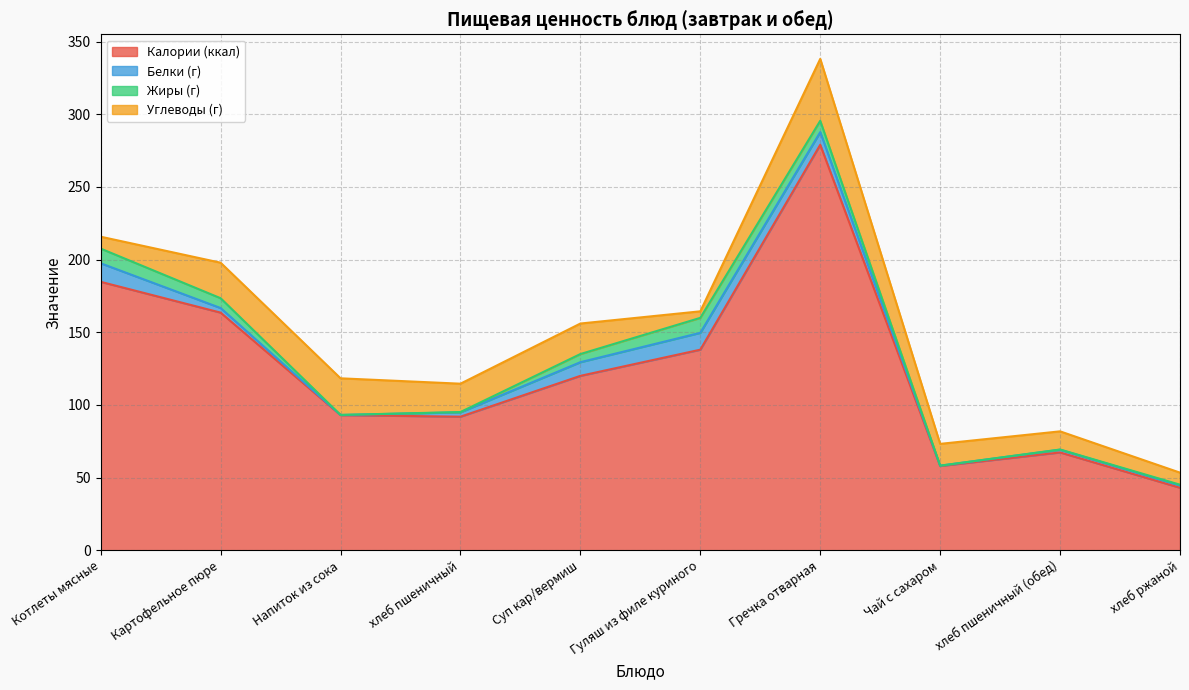

Is it true that Белки (г) equals 3.1 at Картофельное пюре?

True